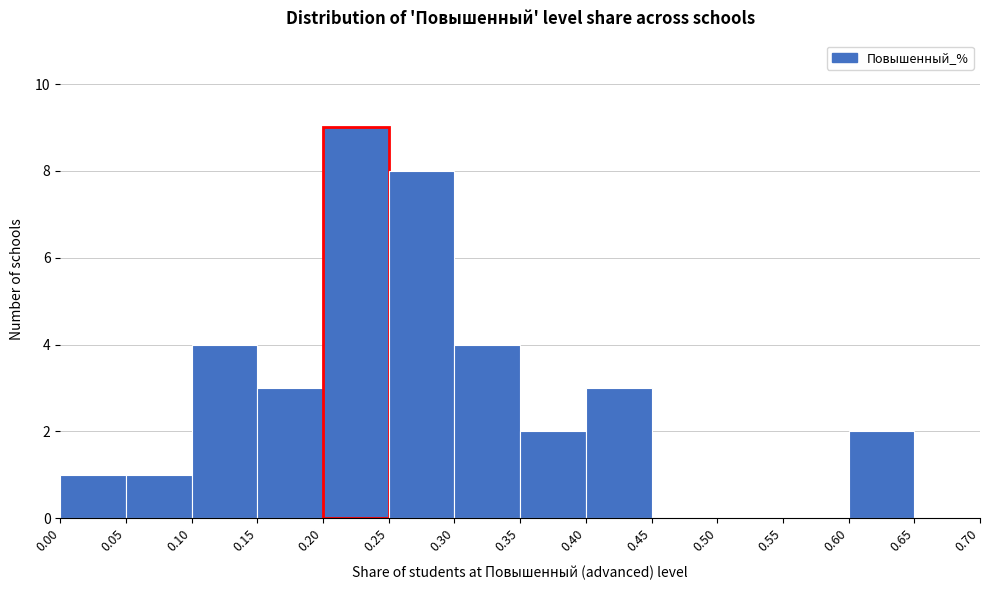

Over which range of the x-axis is the bar tallest?

0.20 to 0.25